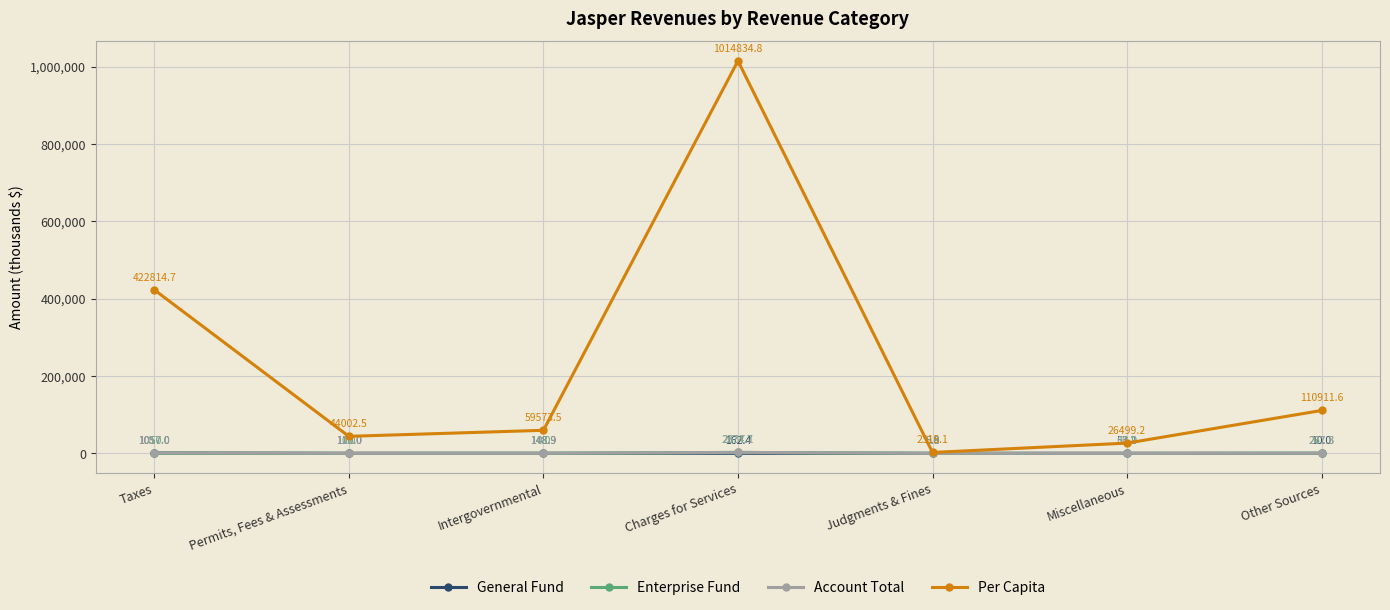

True or false: Account Total has more than 2 interior local peaks.

False